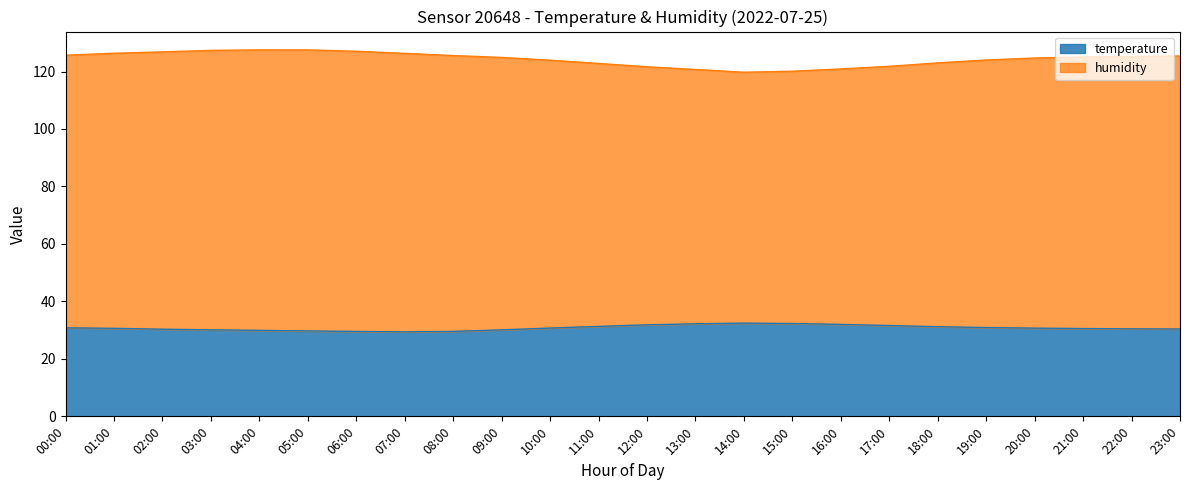

What value does the humidity series have at 19:00?

124.0